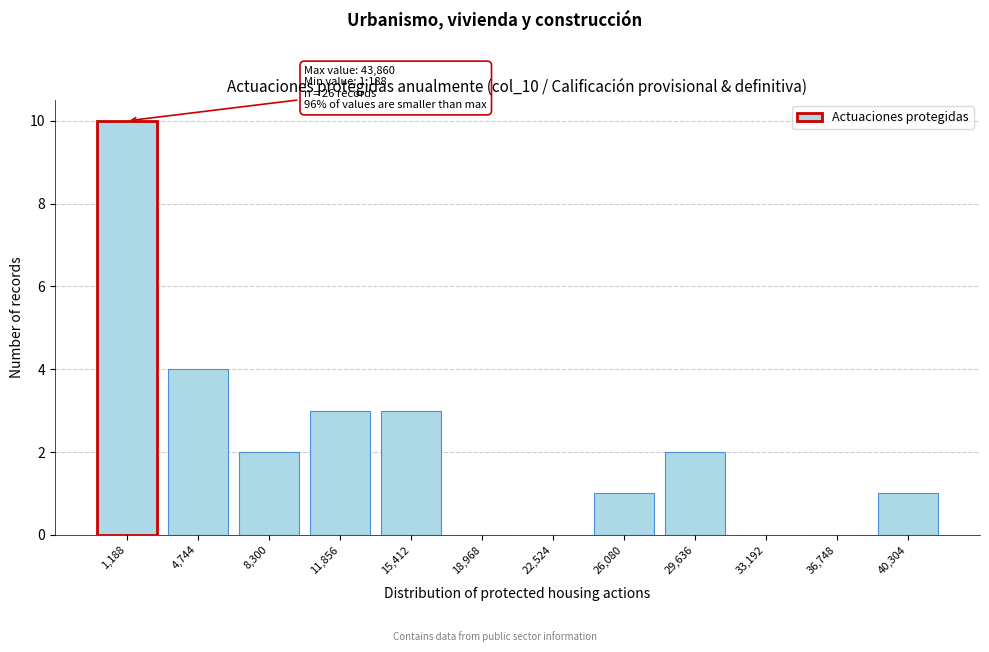

Reading left to right, transcribe all the data shown in this chart.

1,188=10	4,744=4	8,300=2	11,856=3	15,412=3	18,968=0	22,524=0	26,080=1	29,636=2	33,192=0	36,748=0	40,304=1